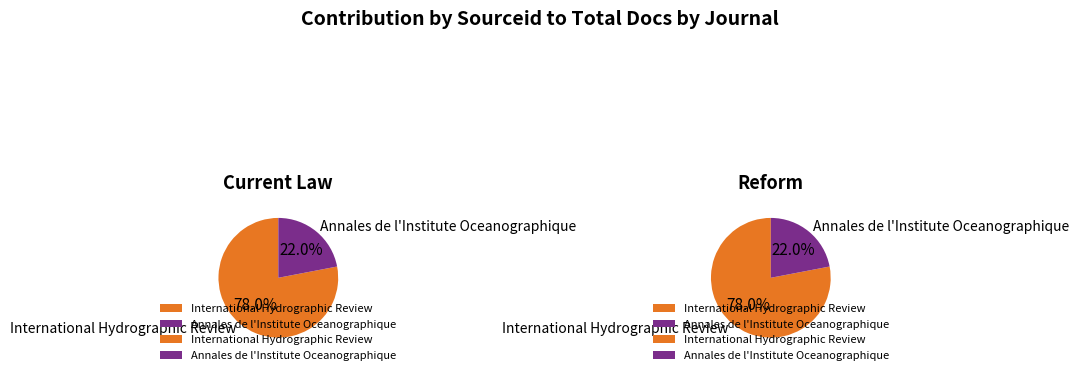

To the nearest percent, what is the difference between the Annales de l'Institute Oceanographique and International Hydrographic Review slice percentages?

56%